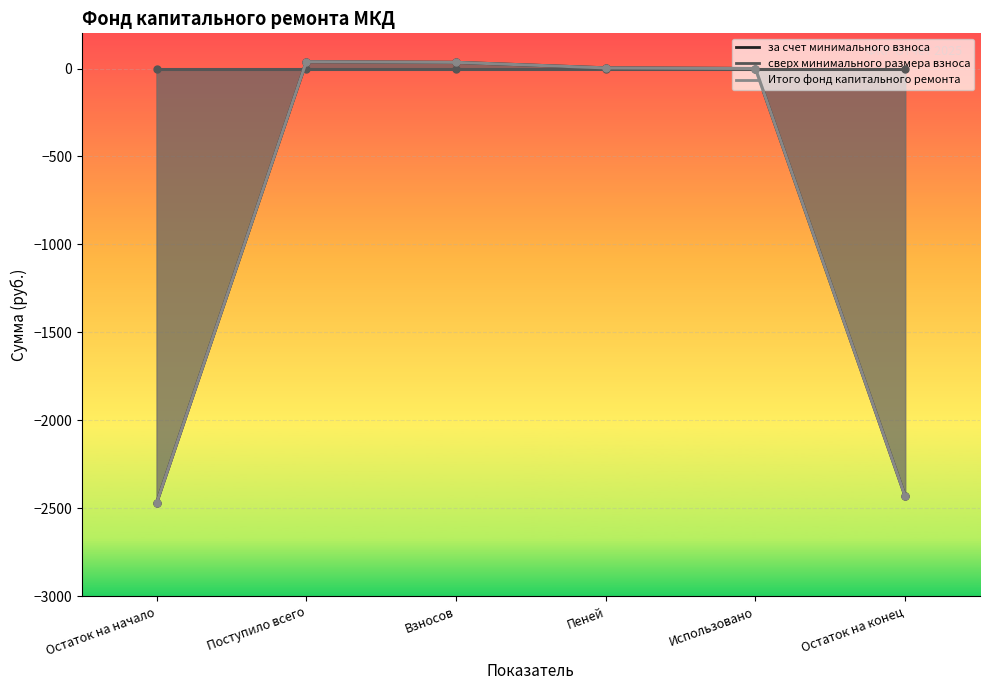

How many values in Итого фонд капитального ремонта are below zero?

2